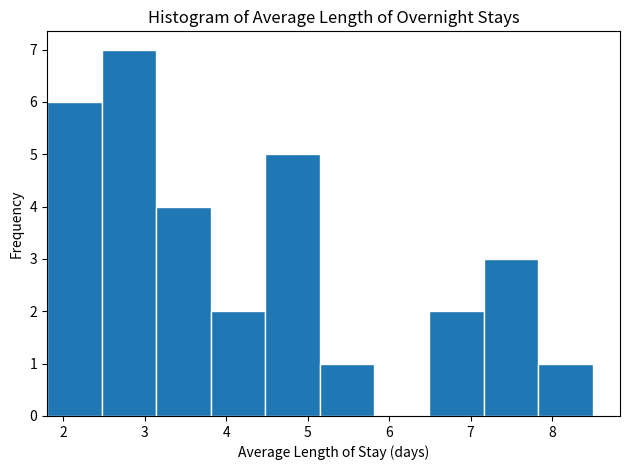

Over which range of the x-axis is the bar tallest?

2.47 to 3.14